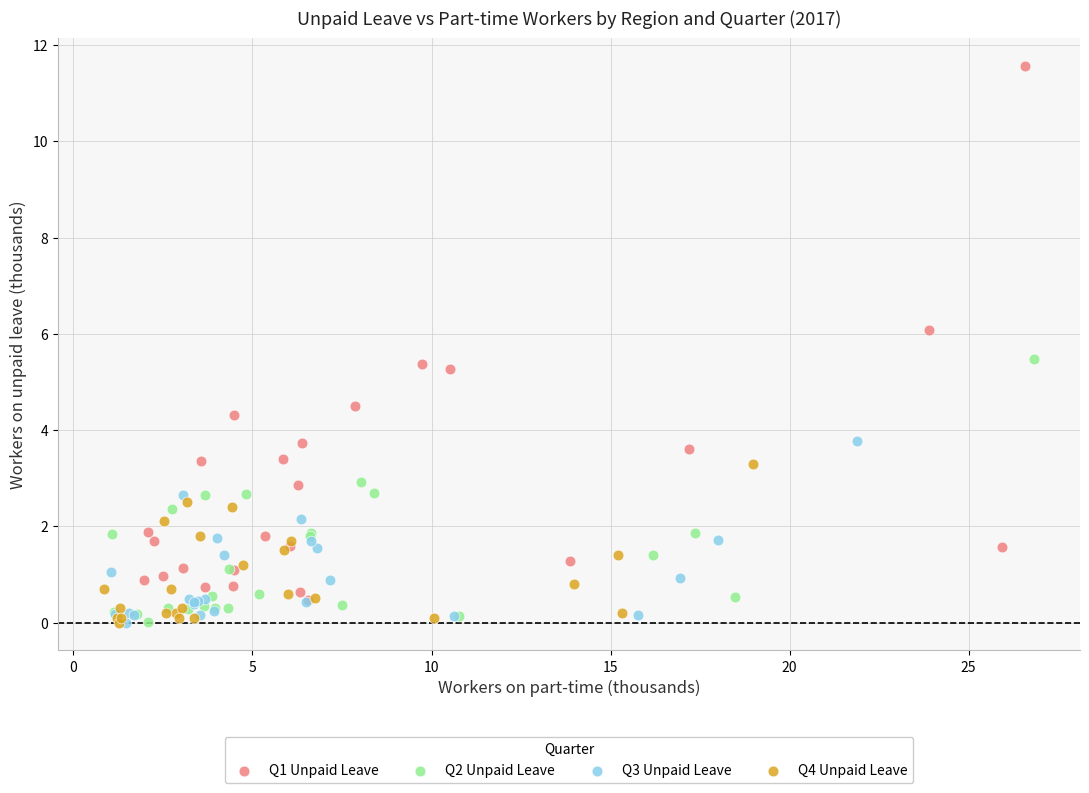

Which series reaches the maximum Y coordinate?

Q1 Unpaid Leave